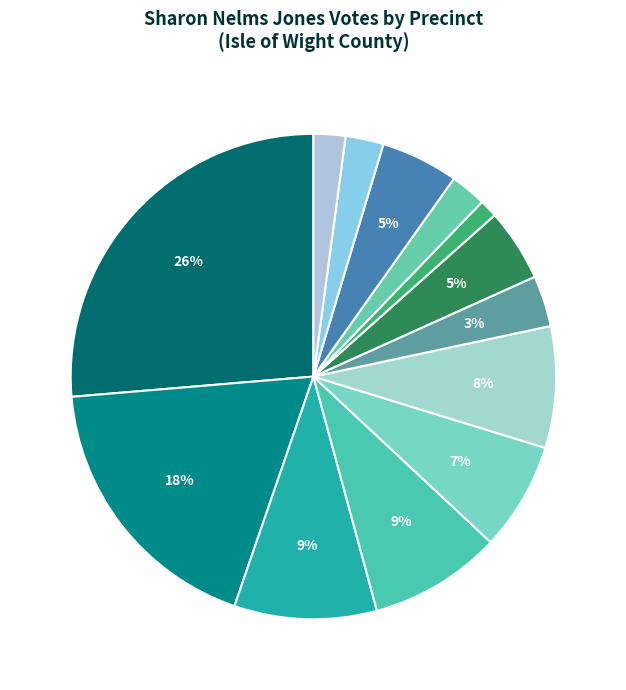

What is the largest slice in the pie chart?

101 - Smithfield